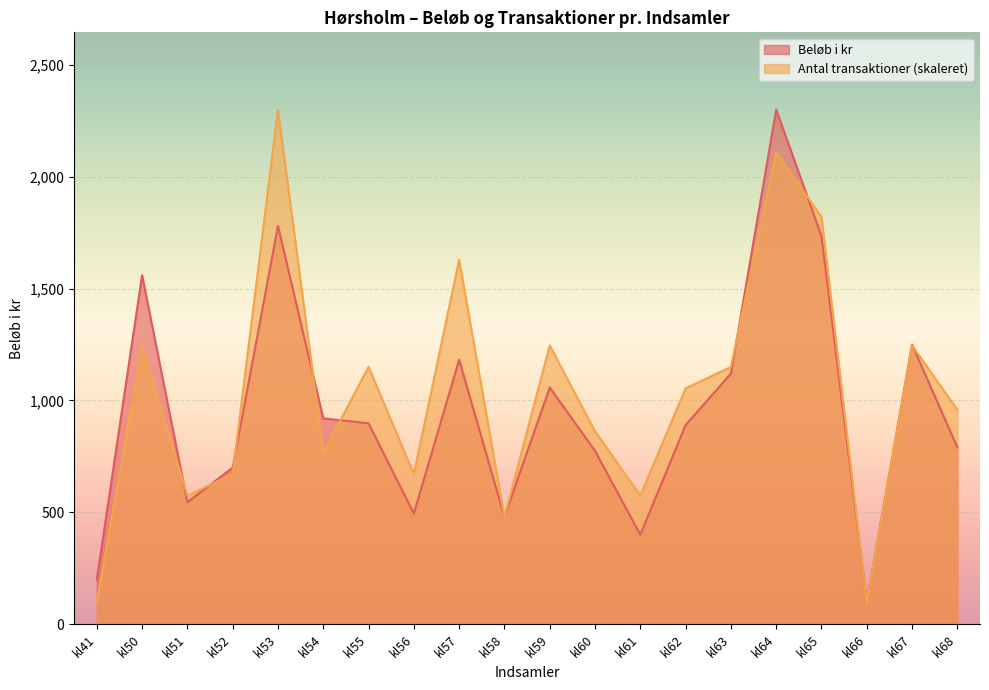

How many categories are shown in the chart?

20